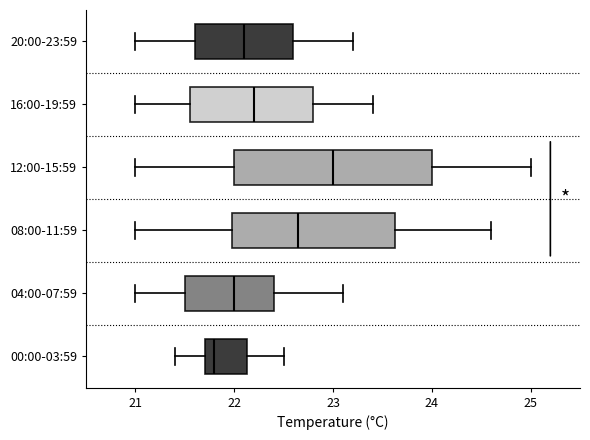

Where is the left edge of the box for 00:00-03:59 on the x-axis? The values are not printed on the chart, so give them approximately, as read against the axis.

21.7